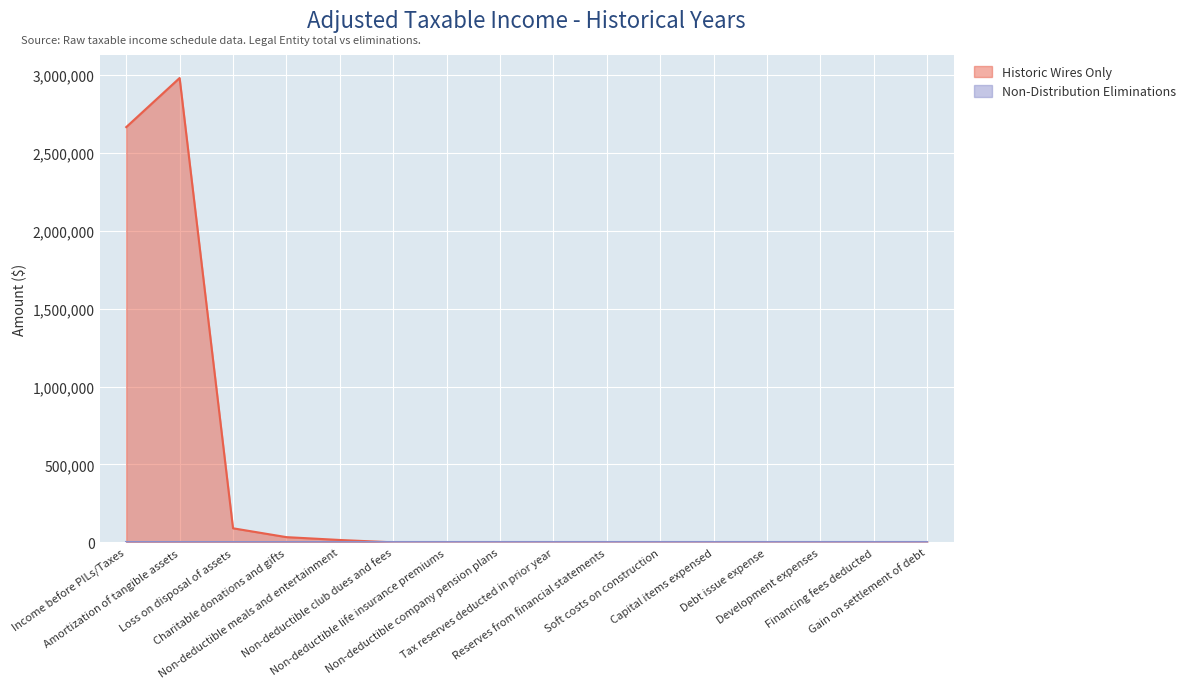

Rank the categories by value from highest to lowest.

Amortization of tangible assets, Income before PILs/Taxes, Loss on disposal of assets, Charitable donations and gifts, Non-deductible meals and entertainment, Non-deductible club dues and fees, Non-deductible life insurance premiums, Non-deductible company pension plans, Tax reserves deducted in prior year, Reserves from financial statements, Soft costs on construction, Capital items expensed, Debt issue expense, Development expenses, Financing fees deducted, Gain on settlement of debt